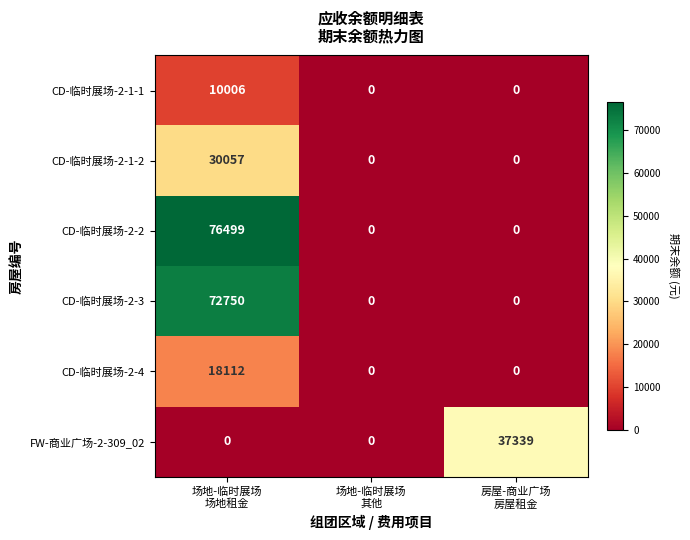

At which category is the sum across all series the highest?

场地-临时展场
场地租金